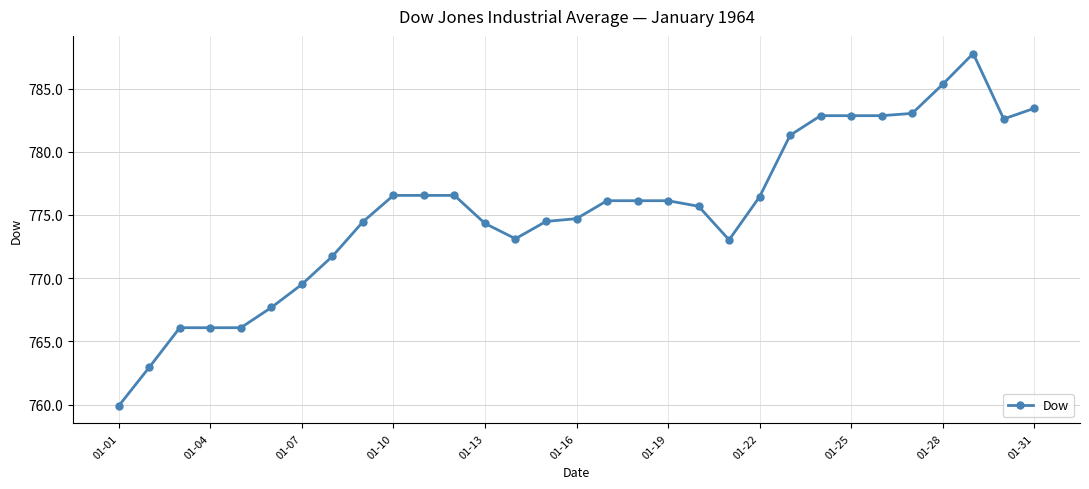

What is the smallest value displayed?

759.9